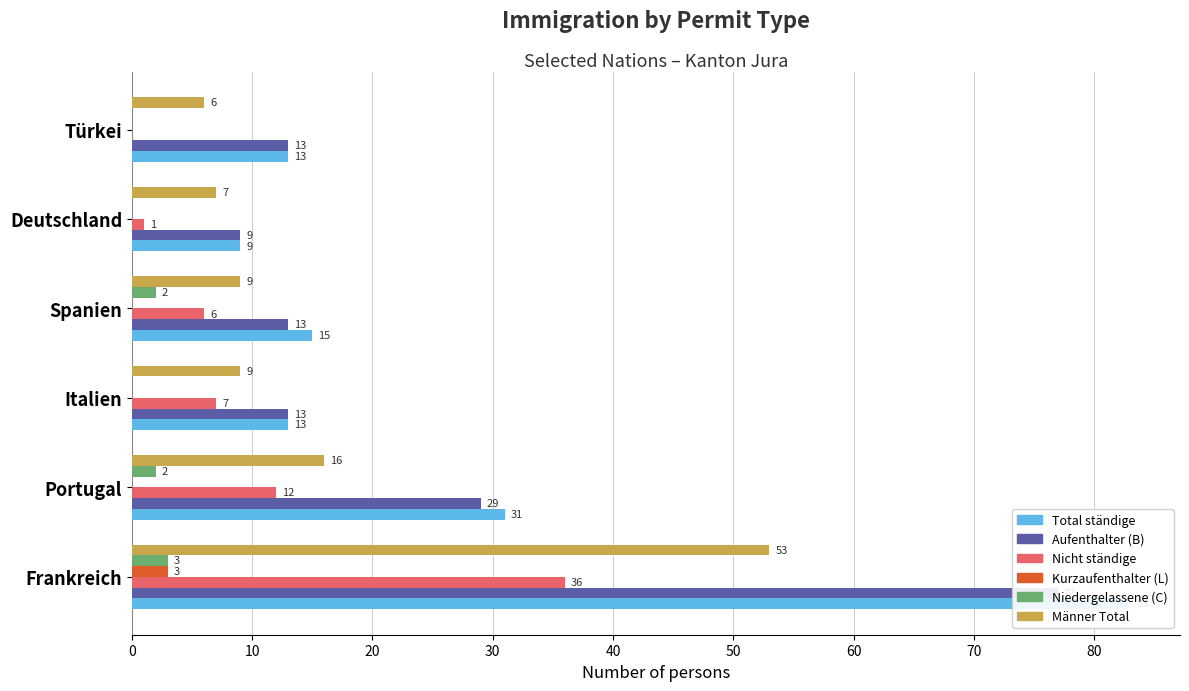

How many data points in Aufenthalter (B) are above 13?

2